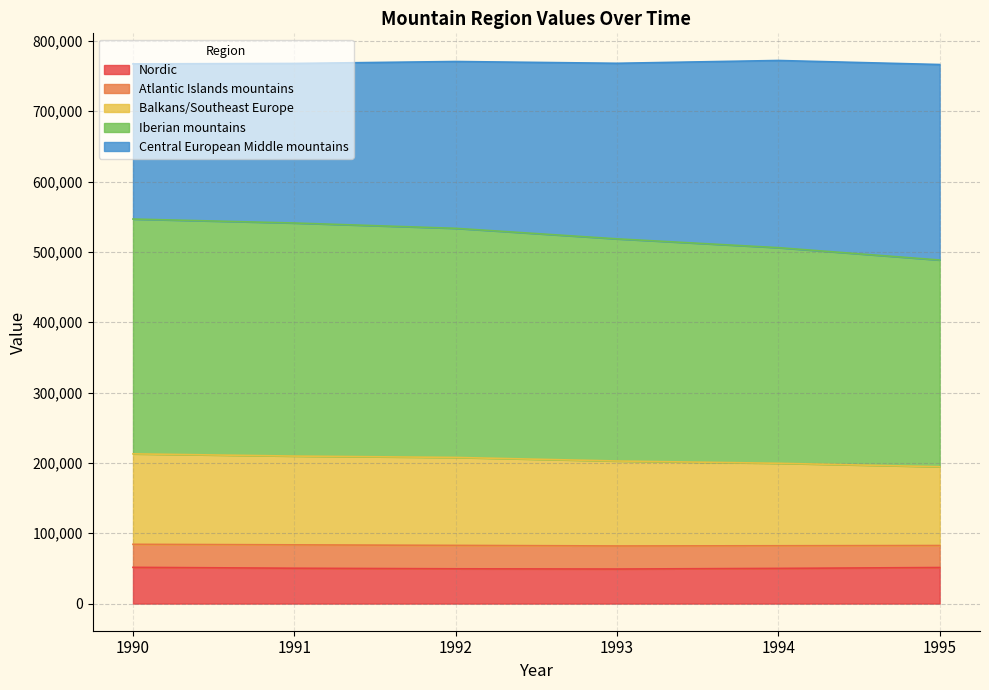

Which category has the lowest value across all series?

1993